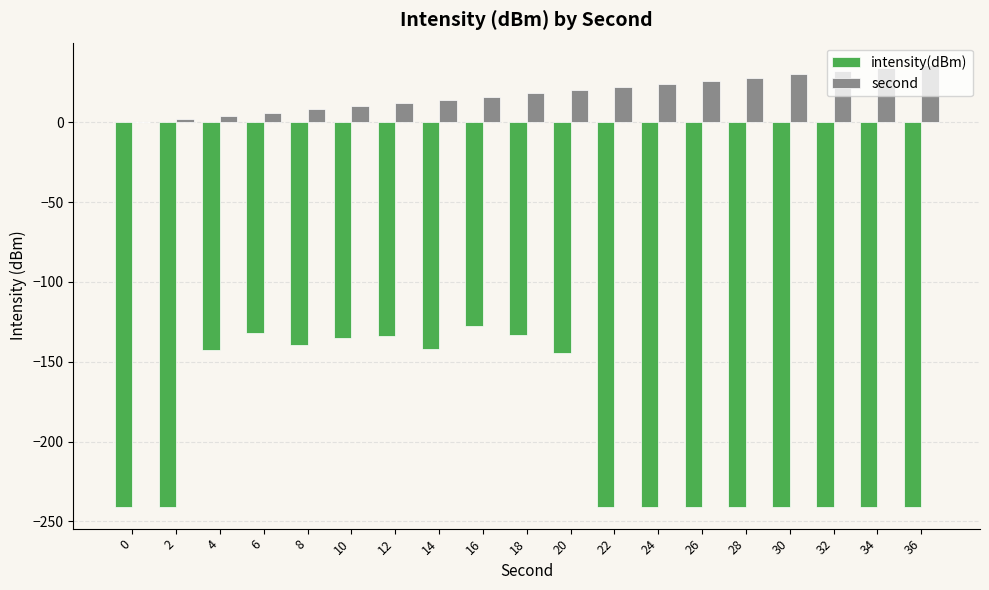

What is the sum of all intensity(dBm) values?

-3637.0